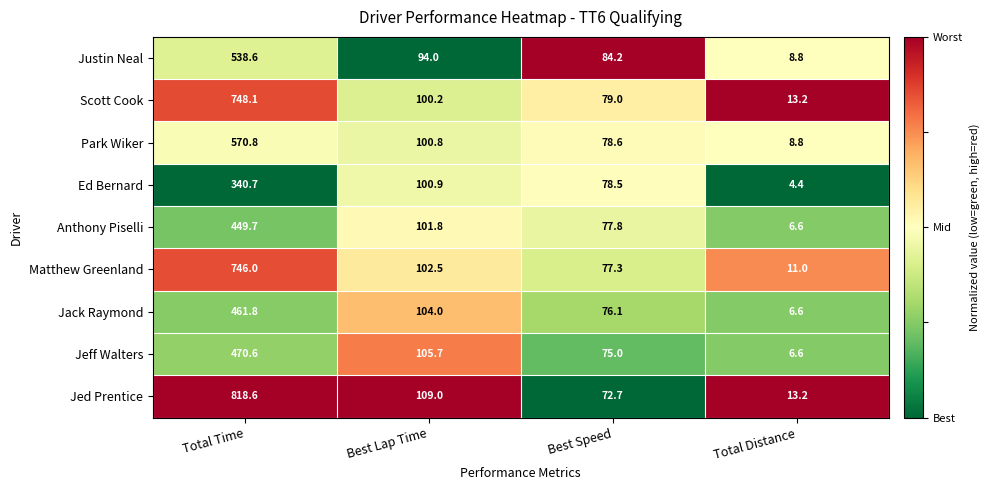

Rank the categories by Park Wiker value from highest to lowest.

Total Time, Best Lap Time, Best Speed, Total Distance